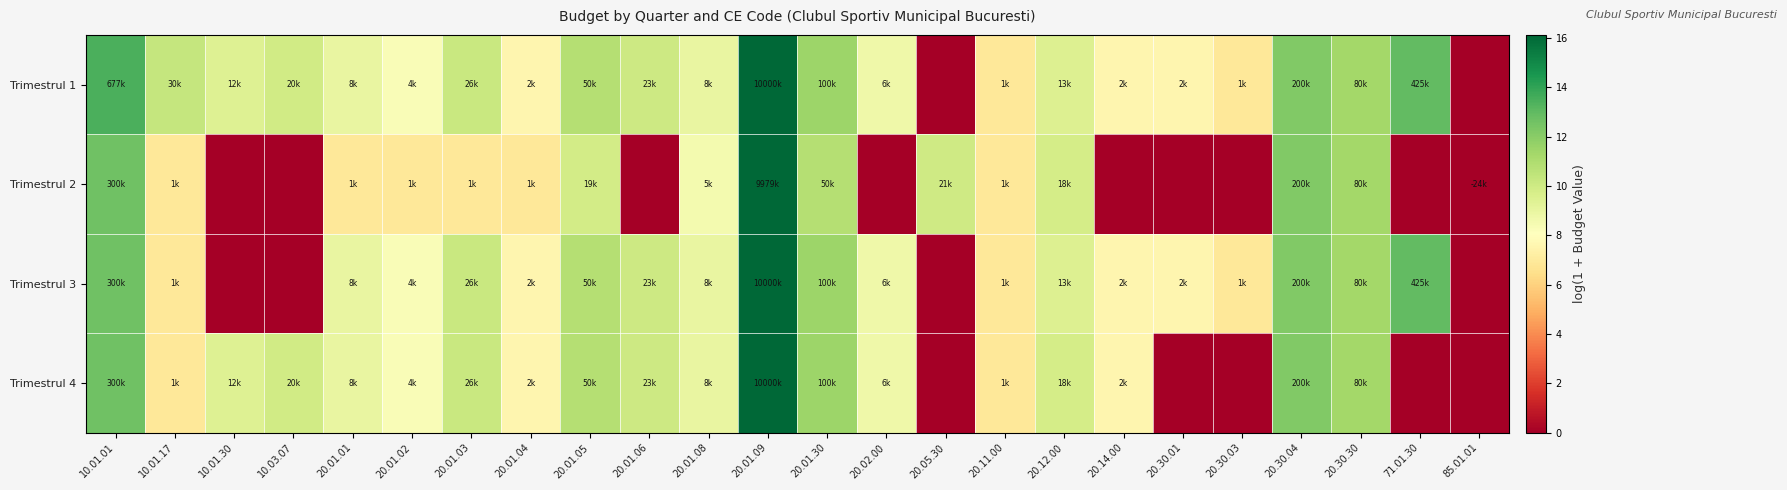

Reading left to right, extract all data points from this chart.

Trimestrul 1: 10.01.01=13.4	10.01.17=10.3	10.01.30=9.4	10.03.07=9.9	20.01.01=9.0	20.01.02=8.3	20.01.03=10.2	20.01.04=7.6	20.01.05=10.8	20.01.06=10.0	20.01.08=9.0	20.01.09=16.1	20.01.30=11.5	20.02.00=8.7	20.05.30=0.0	20.11.00=6.9	20.12.00=9.5	20.14.00=7.6	20.30.01=7.6	20.30.03=6.9	20.30.04=12.2	20.30.30=11.3	71.01.30=13.0	85.01.01=0.0
Trimestrul 2: 10.01.01=12.6	10.01.17=6.9	10.01.30=0.0	10.03.07=0.0	20.01.01=6.9	20.01.02=6.9	20.01.03=6.9	20.01.04=6.9	20.01.05=9.9	20.01.06=0.0	20.01.08=8.5	20.01.09=16.1	20.01.30=10.8	20.02.00=0.0	20.05.30=10.0	20.11.00=6.9	20.12.00=9.8	20.14.00=0.0	20.30.01=0.0	20.30.03=0.0	20.30.04=12.2	20.30.30=11.3	71.01.30=0.0	85.01.01=0.0
Trimestrul 3: 10.01.01=12.6	10.01.17=6.9	10.01.30=0.0	10.03.07=0.0	20.01.01=9.0	20.01.02=8.3	20.01.03=10.2	20.01.04=7.6	20.01.05=10.8	20.01.06=10.0	20.01.08=9.0	20.01.09=16.1	20.01.30=11.5	20.02.00=8.7	20.05.30=0.0	20.11.00=6.9	20.12.00=9.5	20.14.00=7.6	20.30.01=7.6	20.30.03=6.9	20.30.04=12.2	20.30.30=11.3	71.01.30=13.0	85.01.01=0.0
Trimestrul 4: 10.01.01=12.6	10.01.17=6.9	10.01.30=9.4	10.03.07=9.9	20.01.01=9.0	20.01.02=8.3	20.01.03=10.2	20.01.04=7.6	20.01.05=10.8	20.01.06=10.0	20.01.08=9.0	20.01.09=16.1	20.01.30=11.5	20.02.00=8.7	20.05.30=0.0	20.11.00=6.9	20.12.00=9.8	20.14.00=7.6	20.30.01=0.0	20.30.03=0.0	20.30.04=12.2	20.30.30=11.3	71.01.30=0.0	85.01.01=0.0